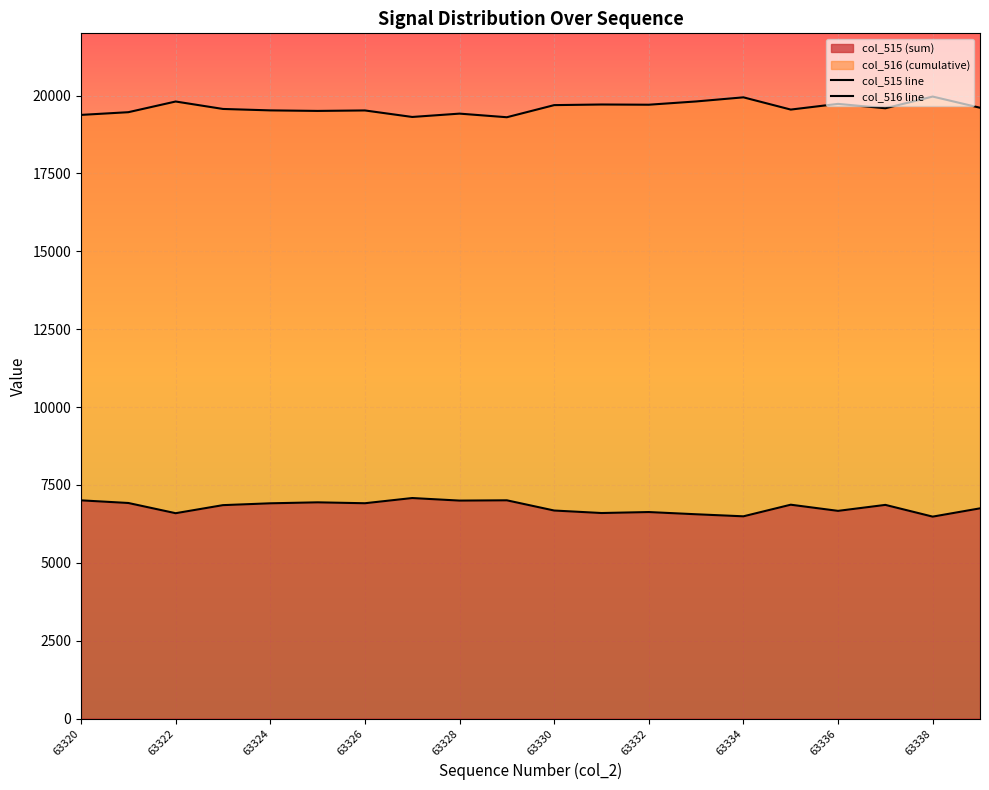

What is the minimum value for col_515 (sum)?

6482